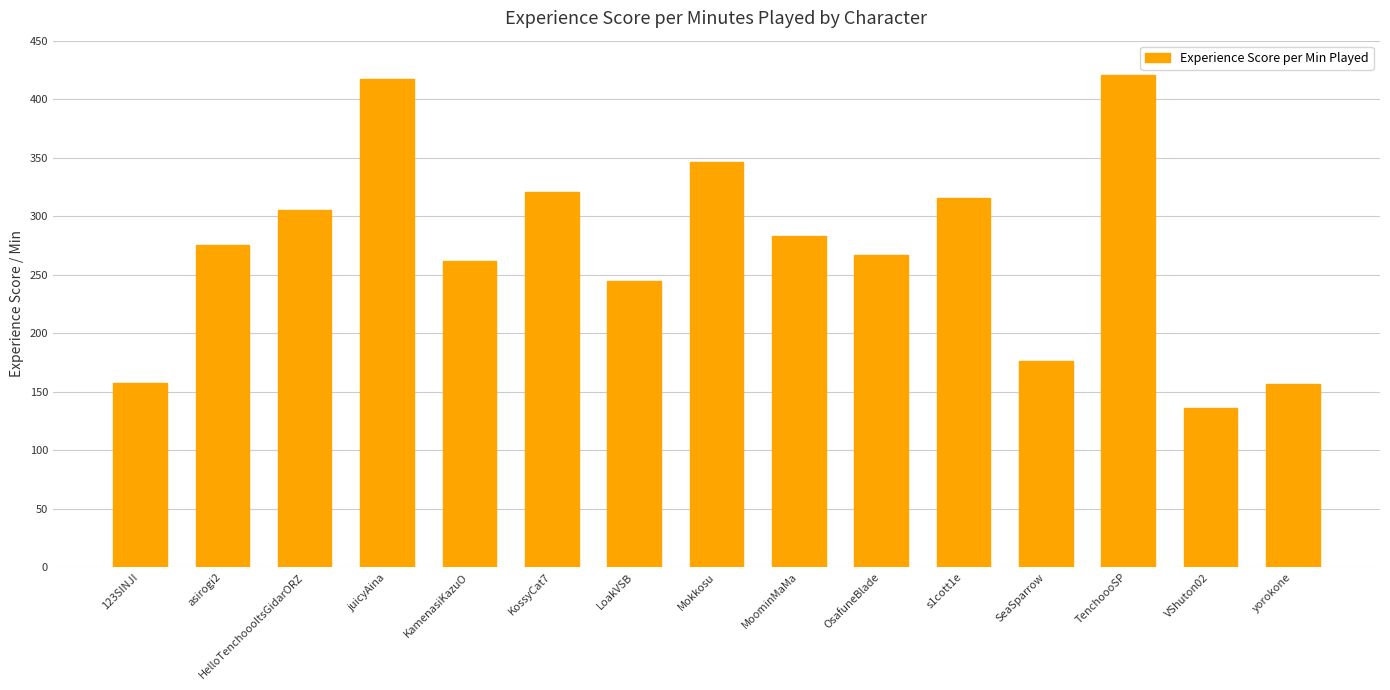

What position from the left is TenchoooSP?

13